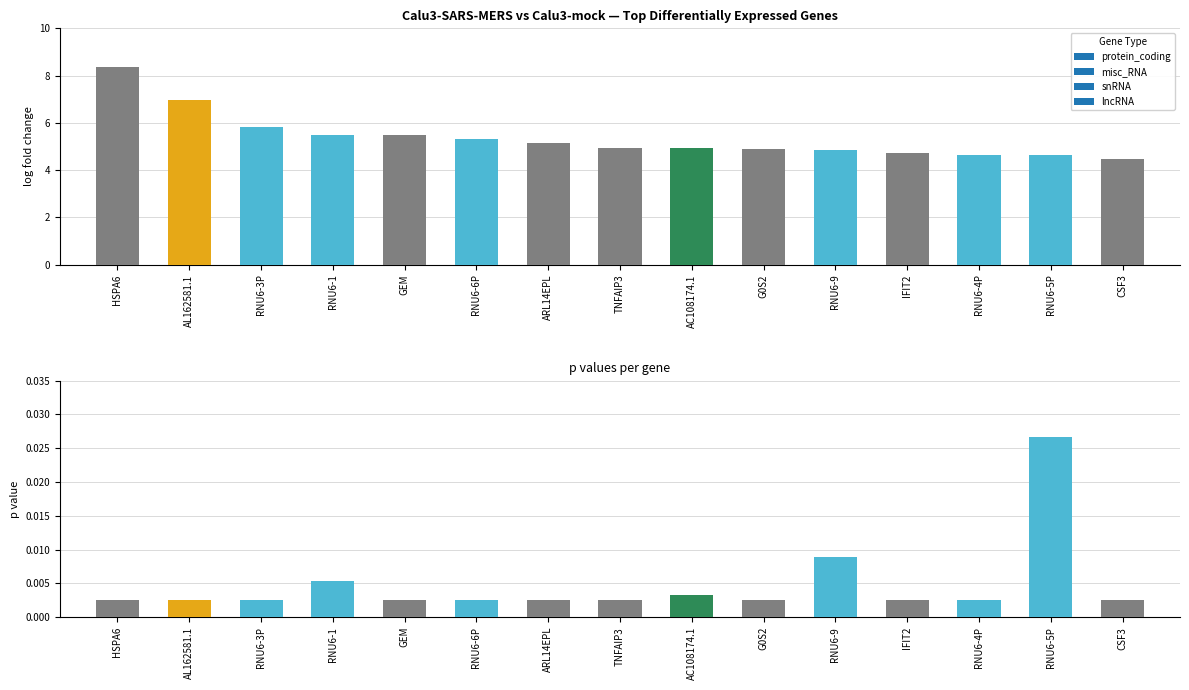

Which category has the highest value across all series?

HSPA6